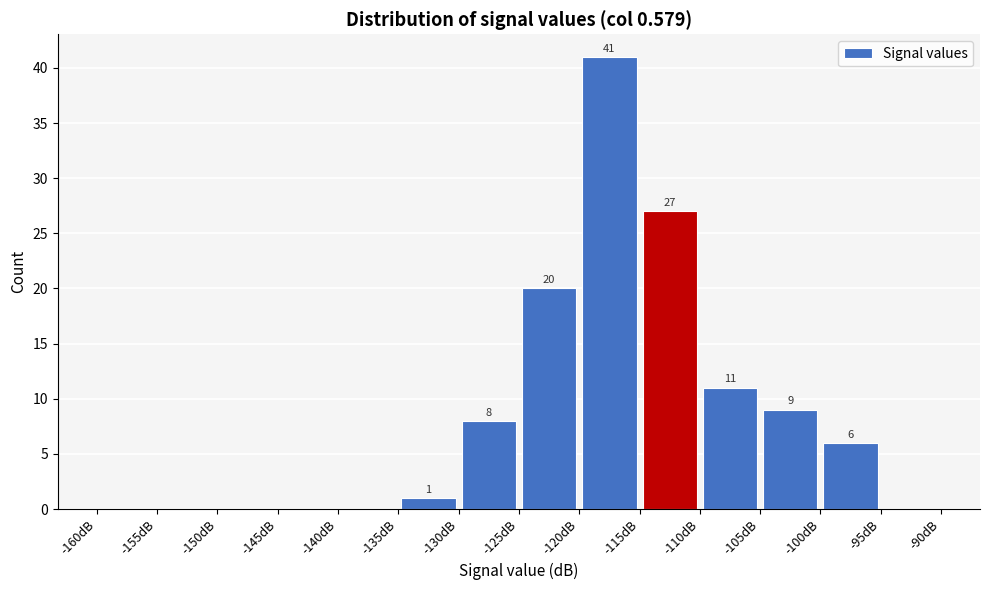

Which range on the x-axis has the tallest bar?

-120 to -115